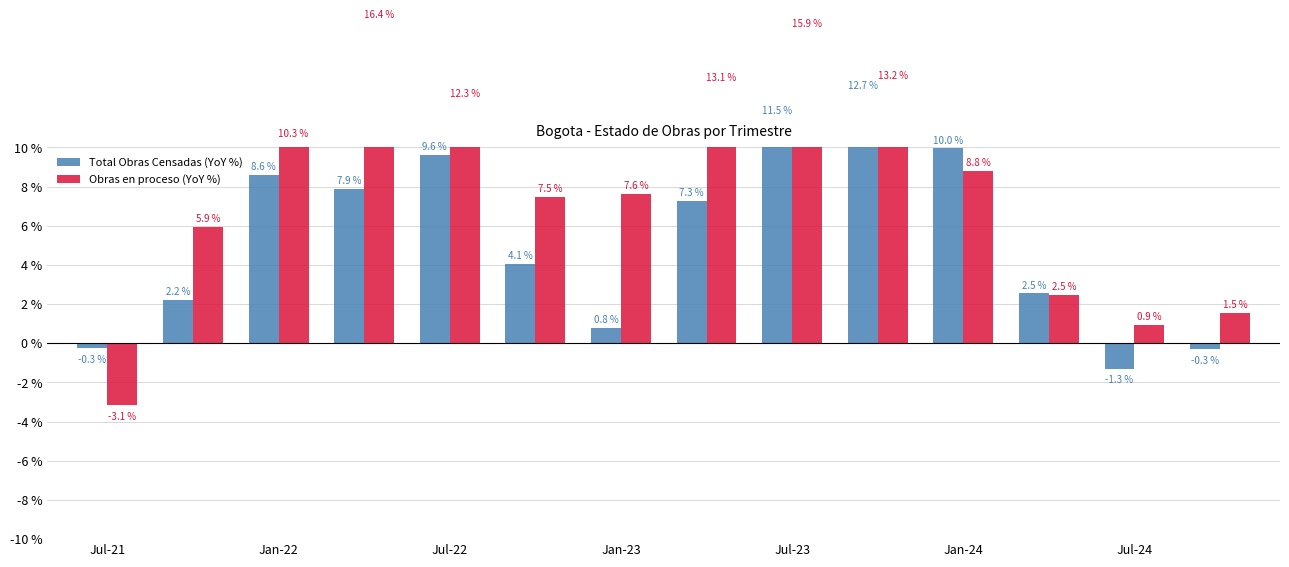

What are all the series names shown in the legend?

Total Obras Censadas (YoY %), Obras en proceso (YoY %)